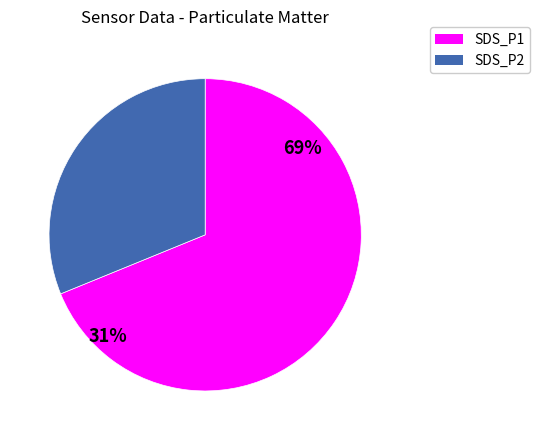

Is it true that SDS_P1 is 69% of the pie?

True